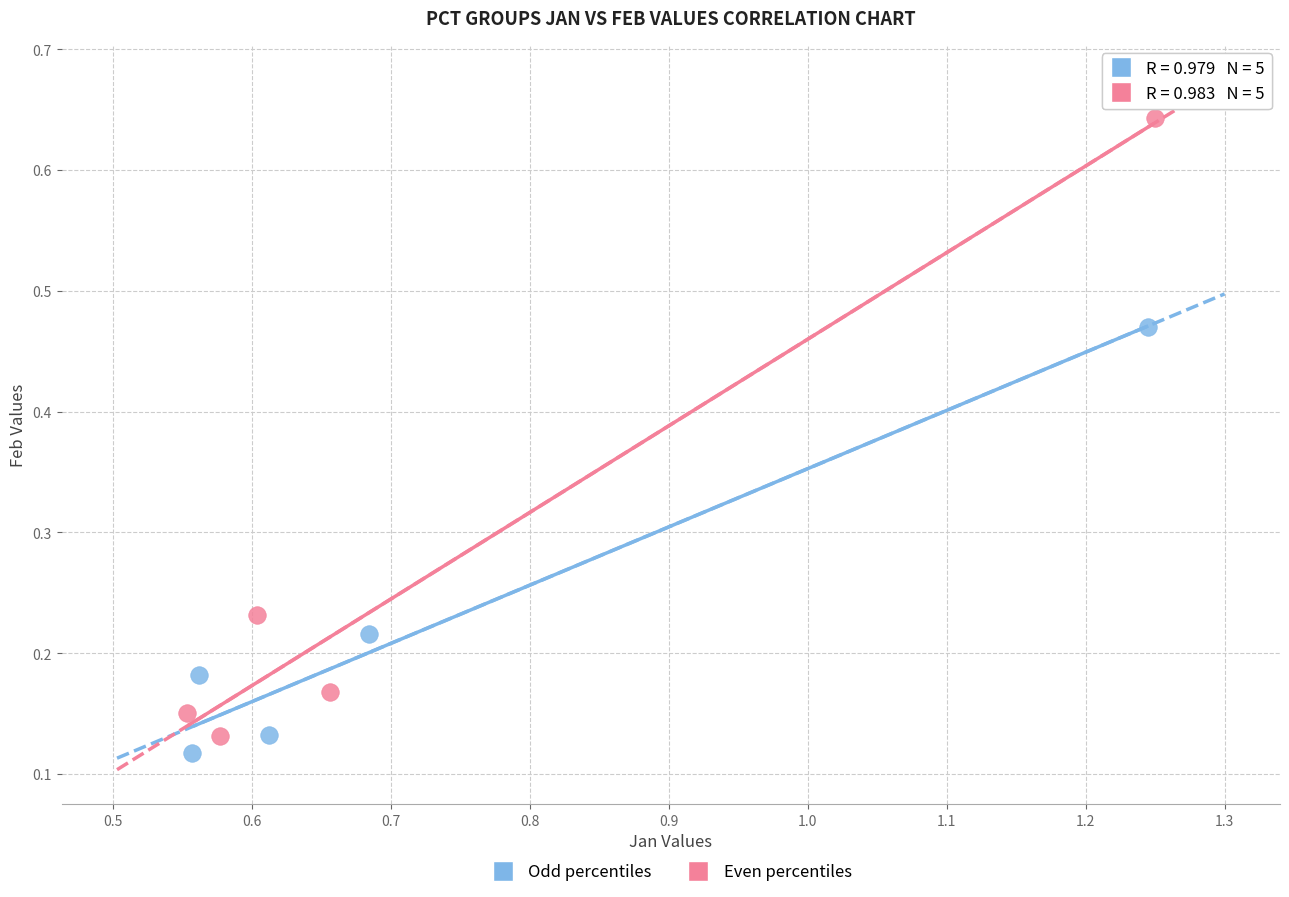

Which series contains the highest Y value?

Even percentiles